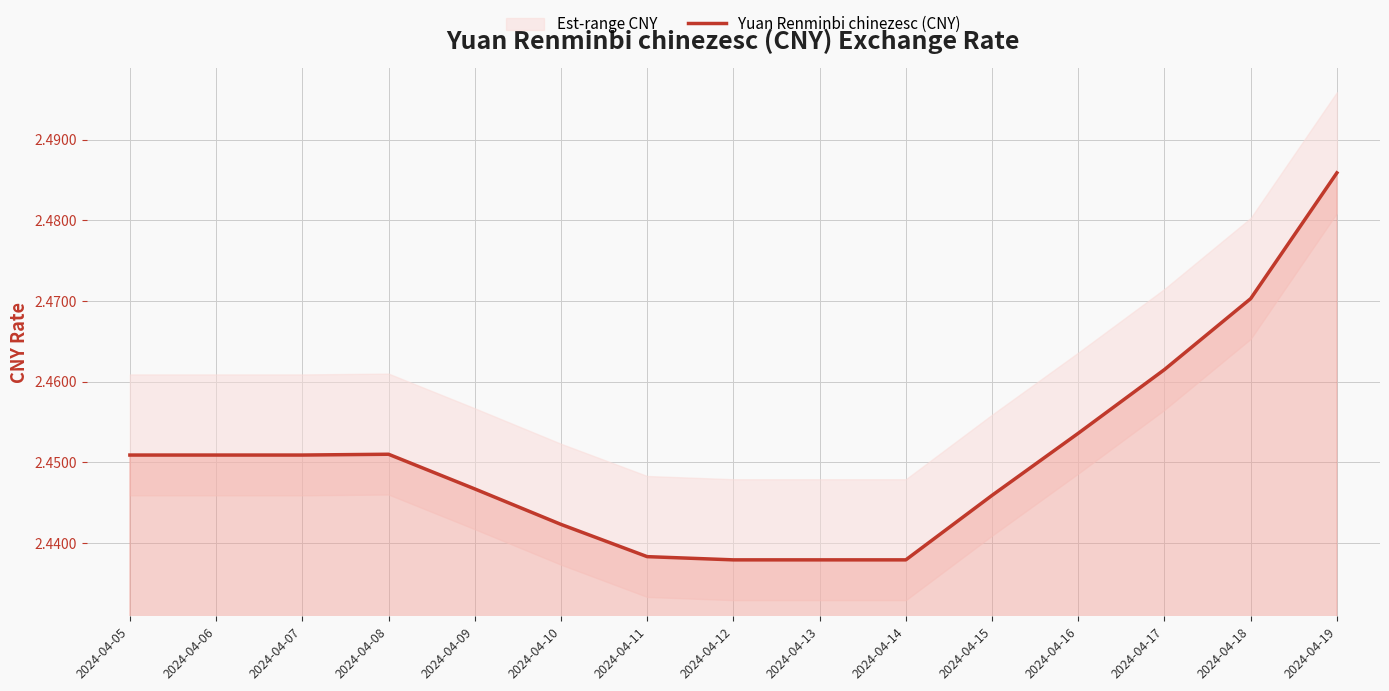

How many lines are shown in the chart?

1